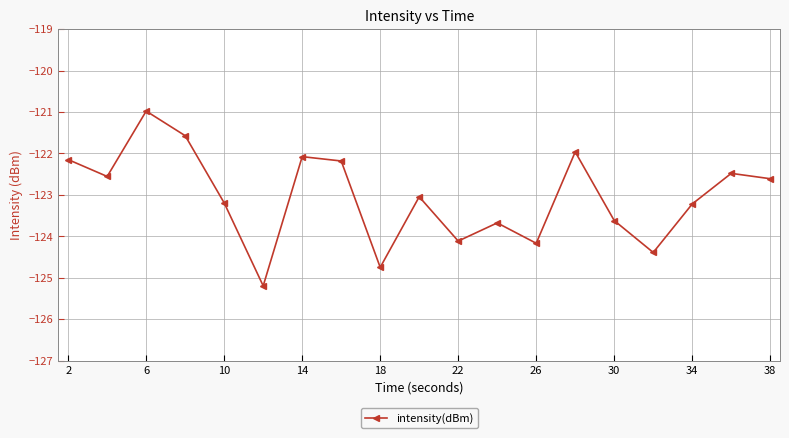

Reading left to right, transcribe all the data shown in this chart.

-122.1	-122.6	-121.0	-121.6	-123.2	-125.2	-122.1	-122.2	-124.7	-123.0	-124.1	-123.7	-124.2	-122.0	-123.6	-124.4	-123.2	-122.5	-122.6